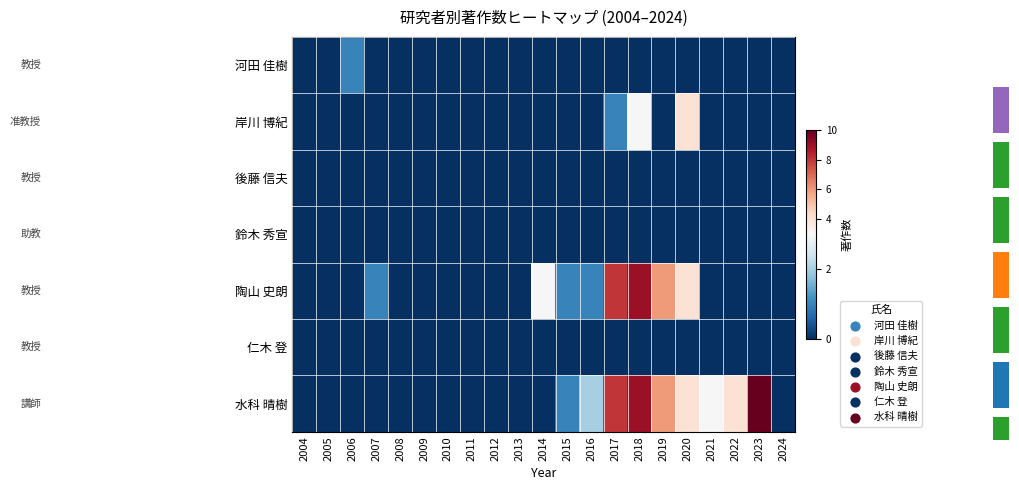

Which series has the widest spread of values?

水科 晴樹